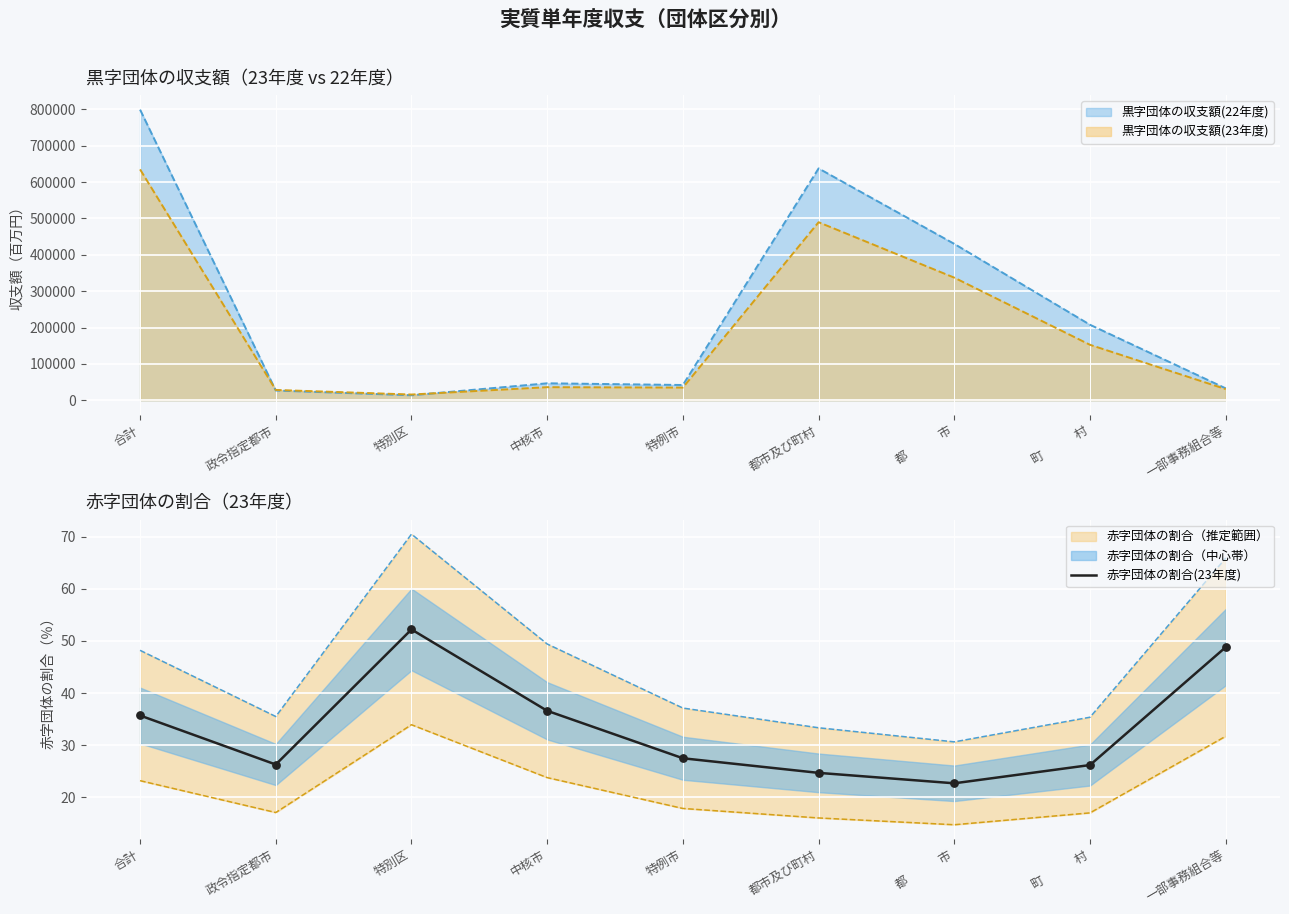

What is the change in value from 中核市 to 町　　　村?

-10.4